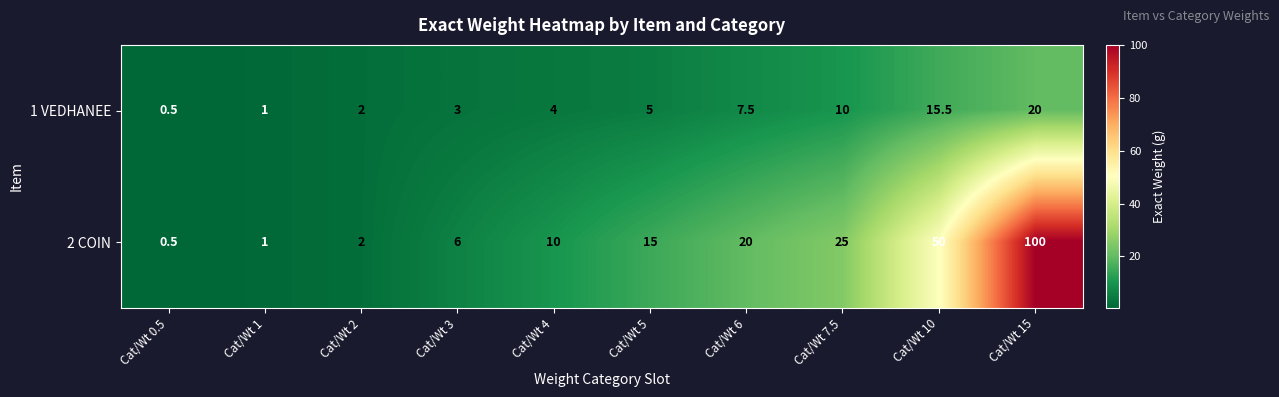

Reading right to left, what are all the values shown in this chart?

1 VEDHANEE: 20.0	15.5	10.0	7.5	5.0	4.0	3.0	2.0	1.0	0.5
2 COIN: 100.0	50.0	25.0	20.0	15.0	10.0	6.0	2.0	1.0	0.5